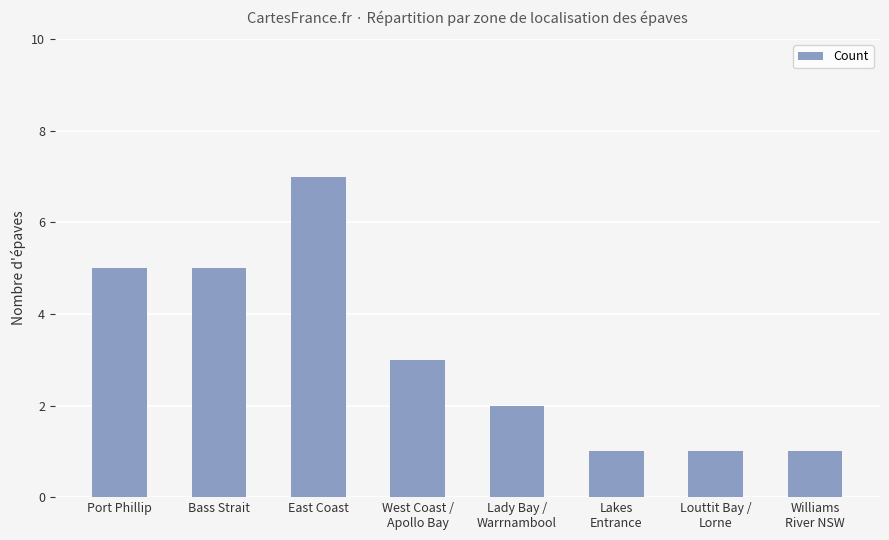

Is it true that the value at Bass Strait is 2?

False